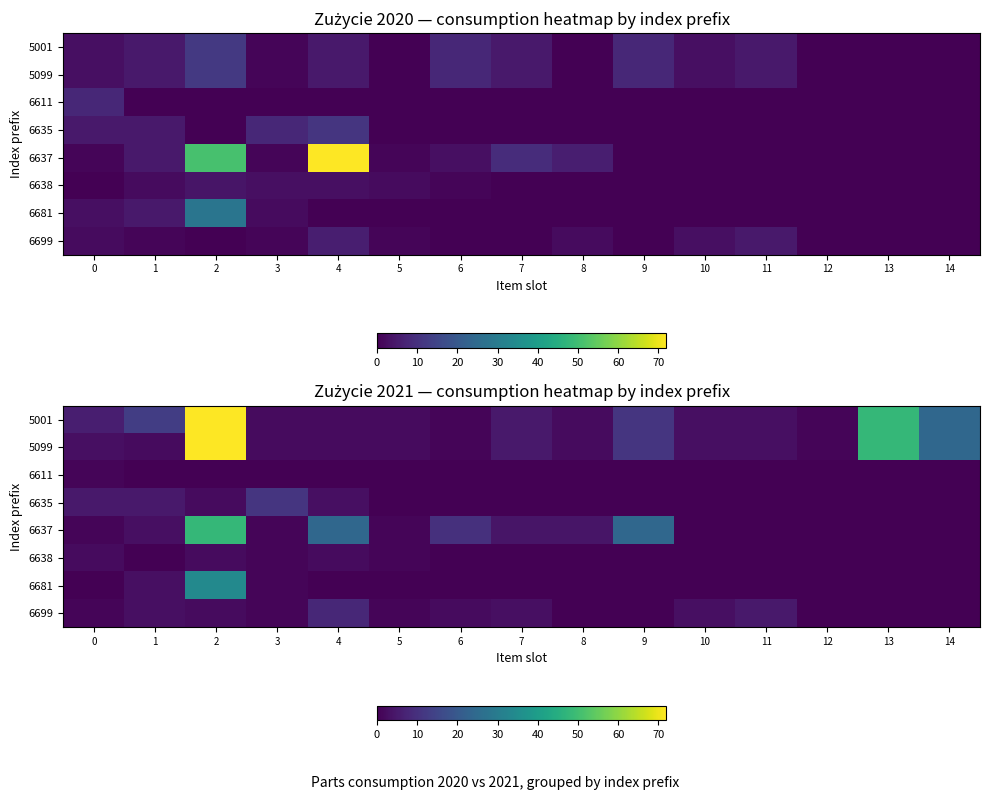

What is the difference between the highest and lowest values at 4?

24